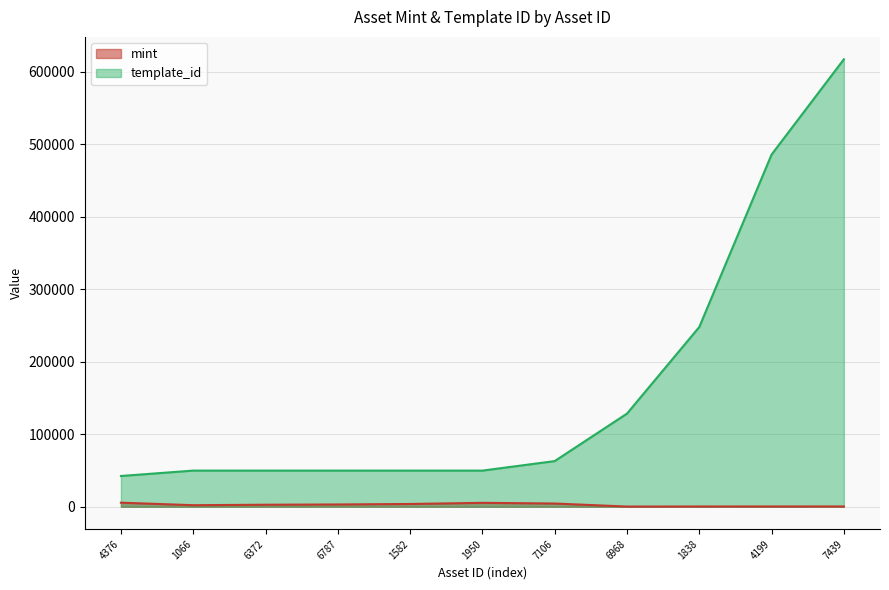

True or false: template_id and mint cross at least once.

False